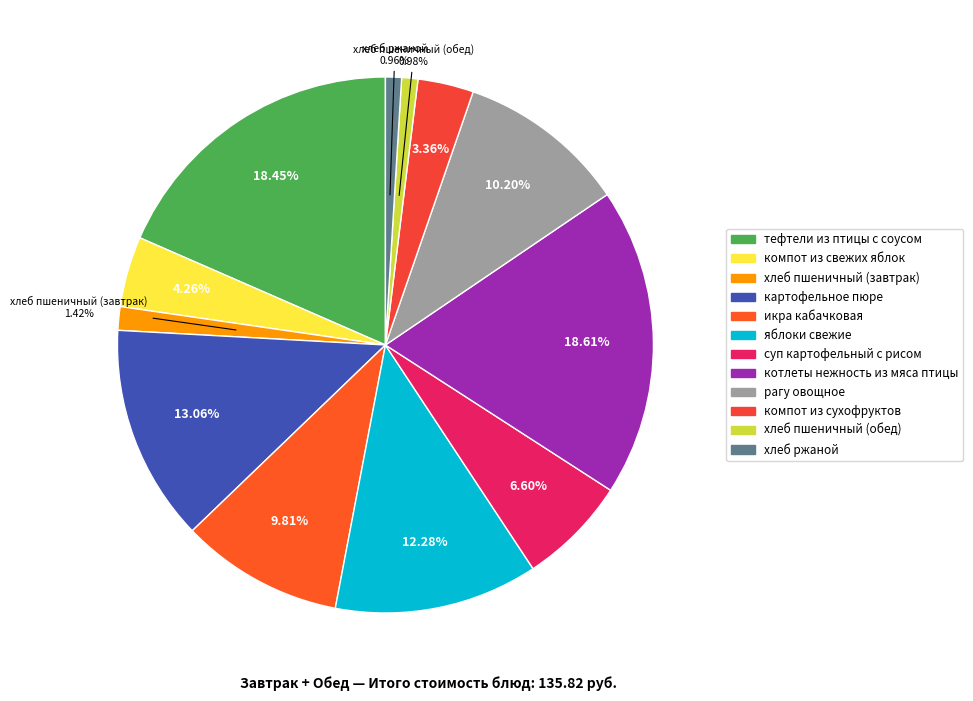

What is the change in value from картофельное пюре to компот из сухофруктов?

-13.2